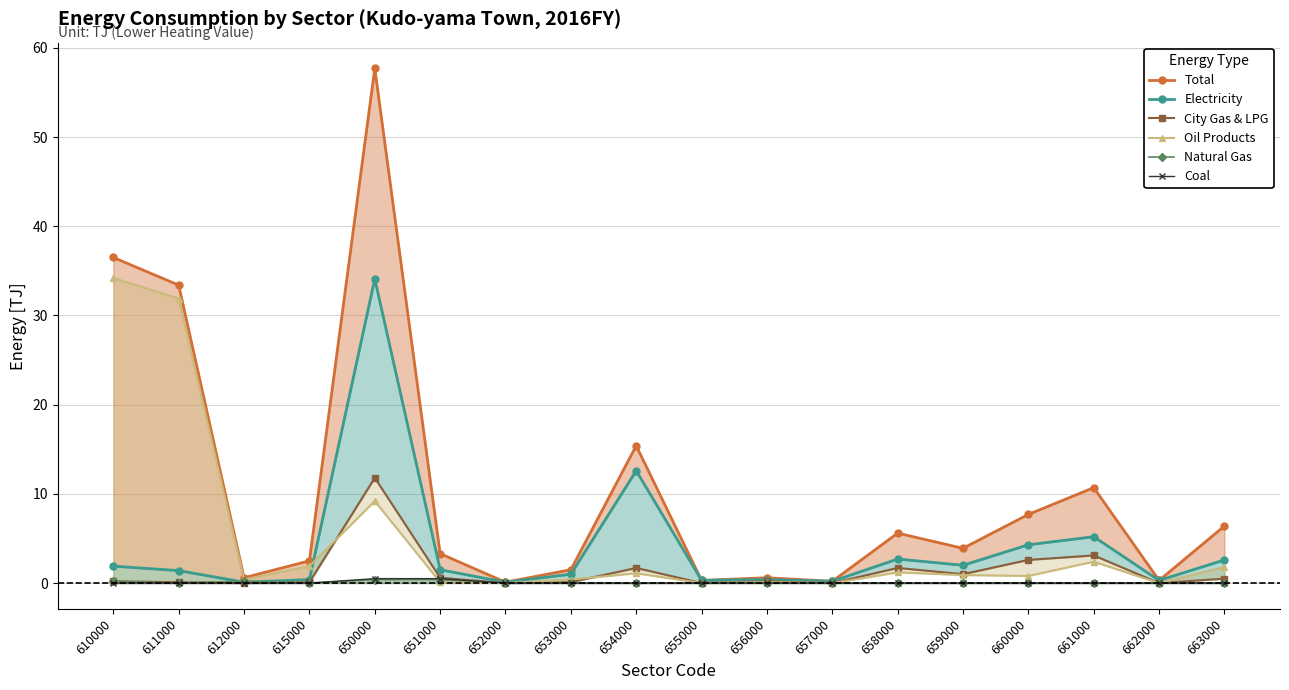

At which category does the chart reach its minimum across all series?

612000